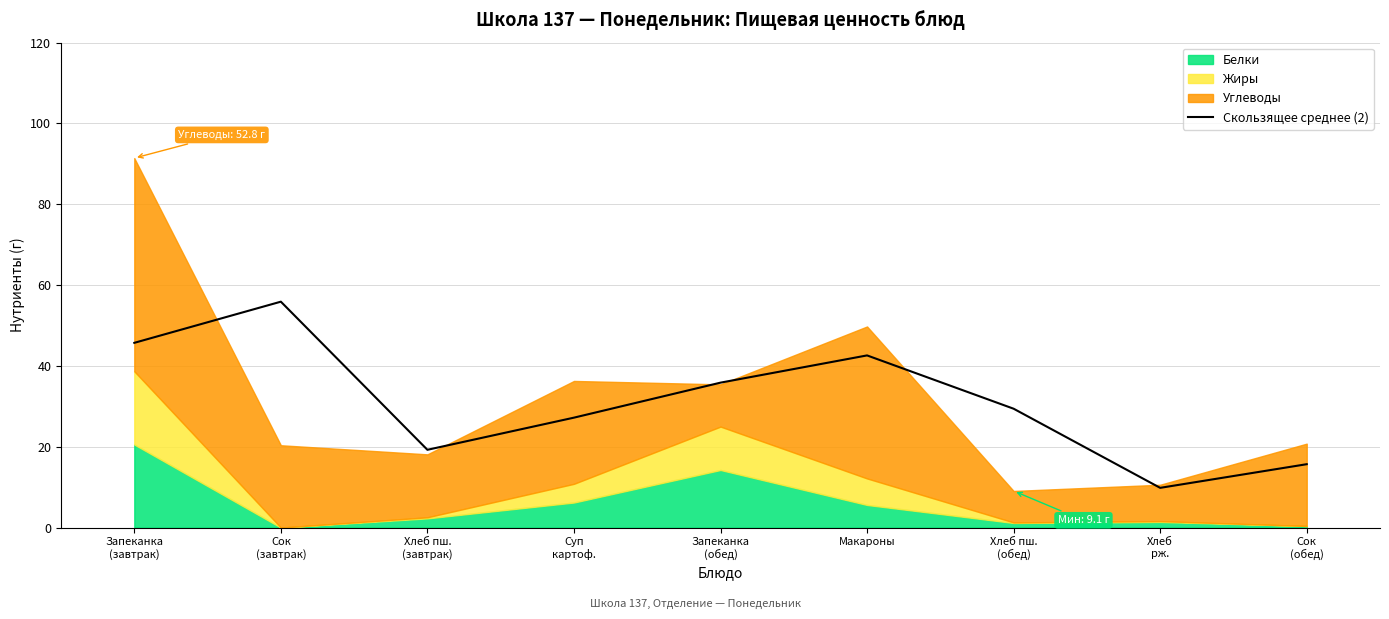

True or false: the data shows 73.4 at Сок
(завтрак).

False